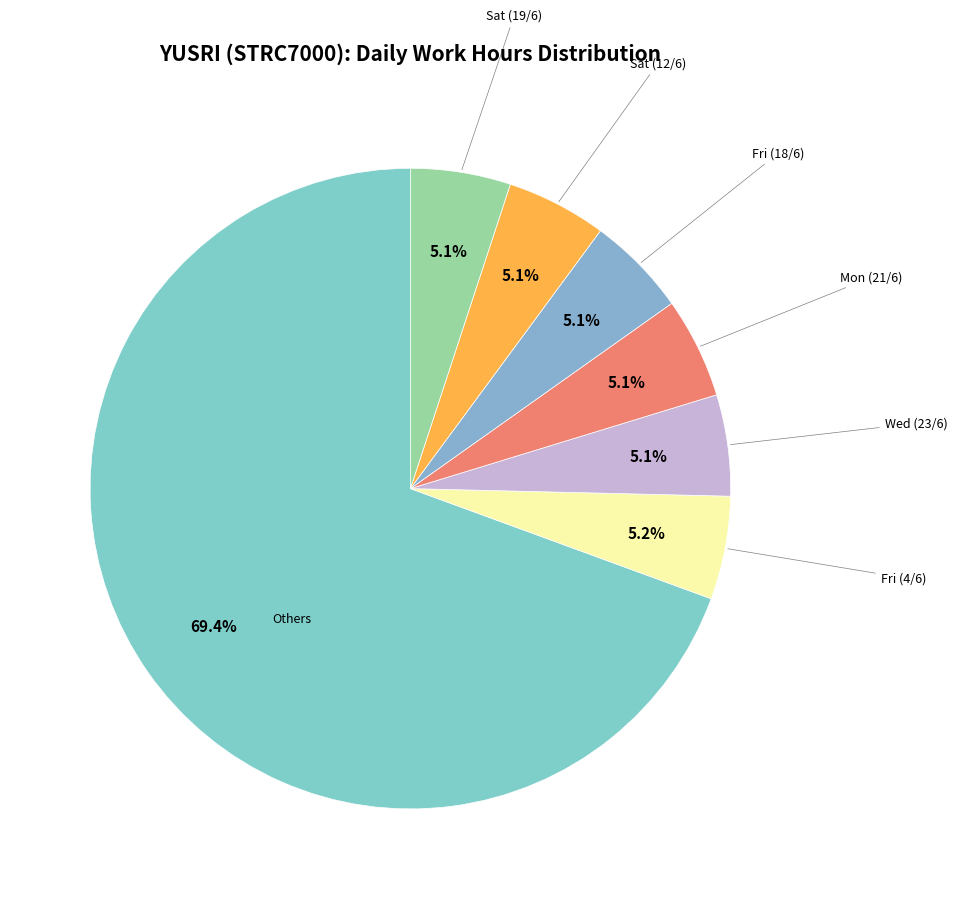

Count the number of slices in the pie.

7